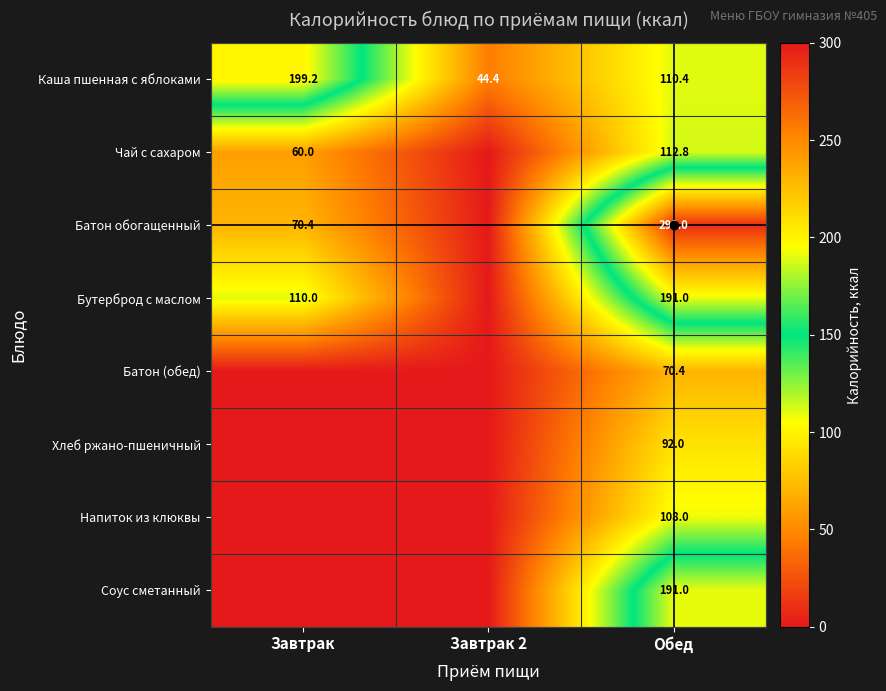

The Соус сметанный series shows 0.0 at Завтрак 2. True or false?

True